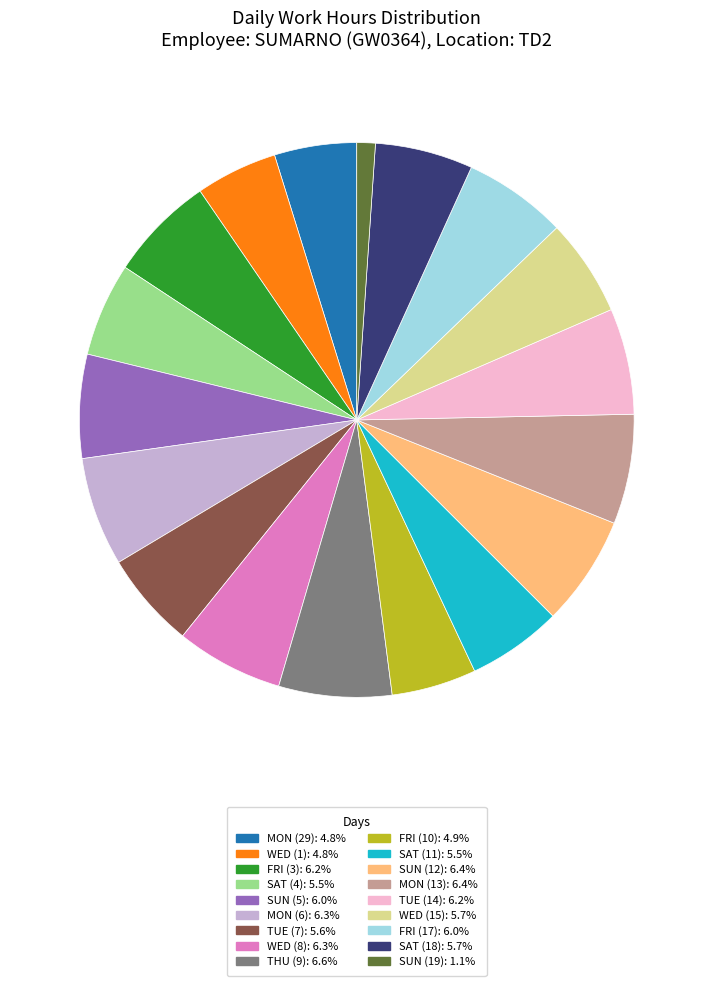

Does any single category account for the majority?

No